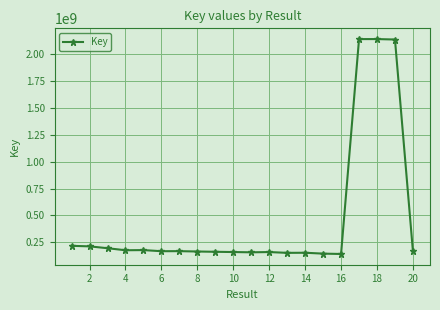

What is the difference between the second highest and second lowest values?

1998644172